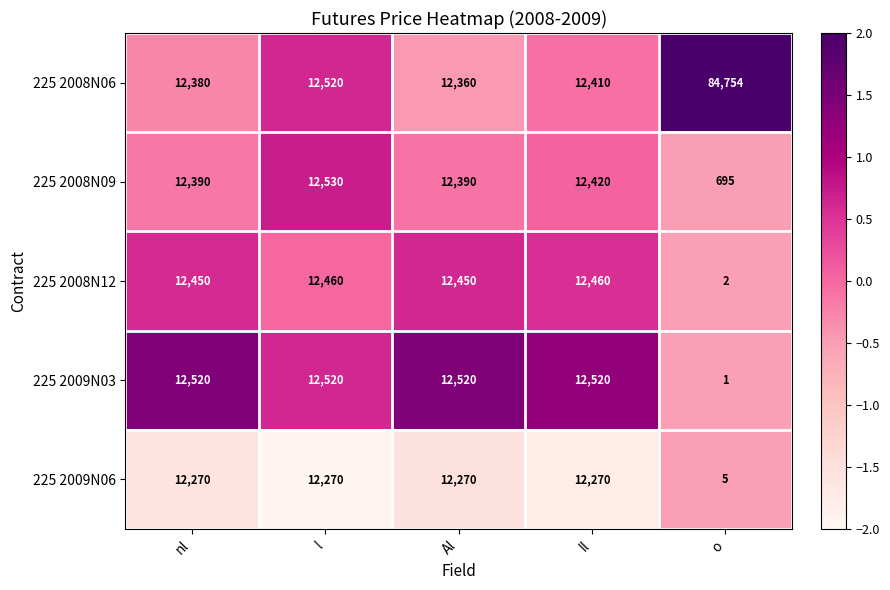

At which label does 225 2008N06 first exceed 12410?

l